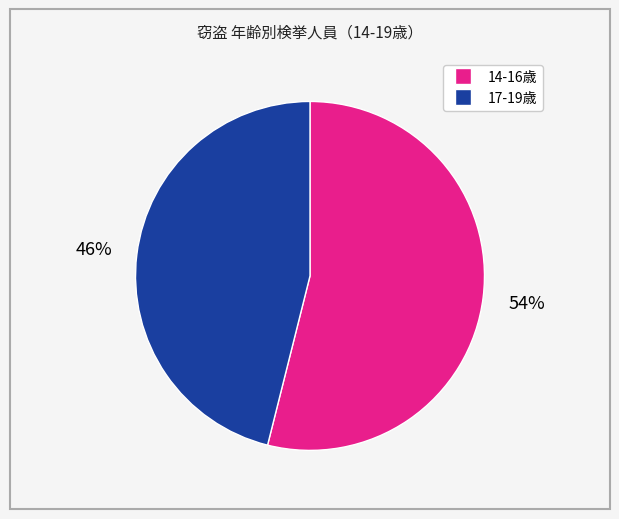

Is there a majority slice in this chart?

Yes